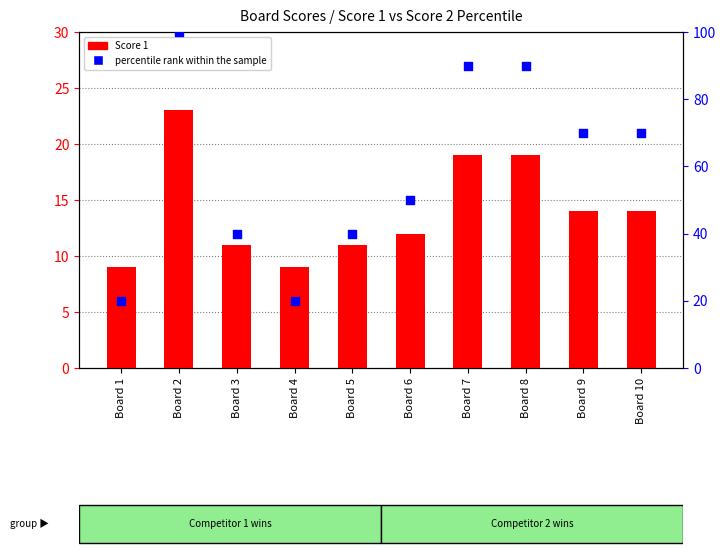

Which series contains the lowest Y value?

Score 1